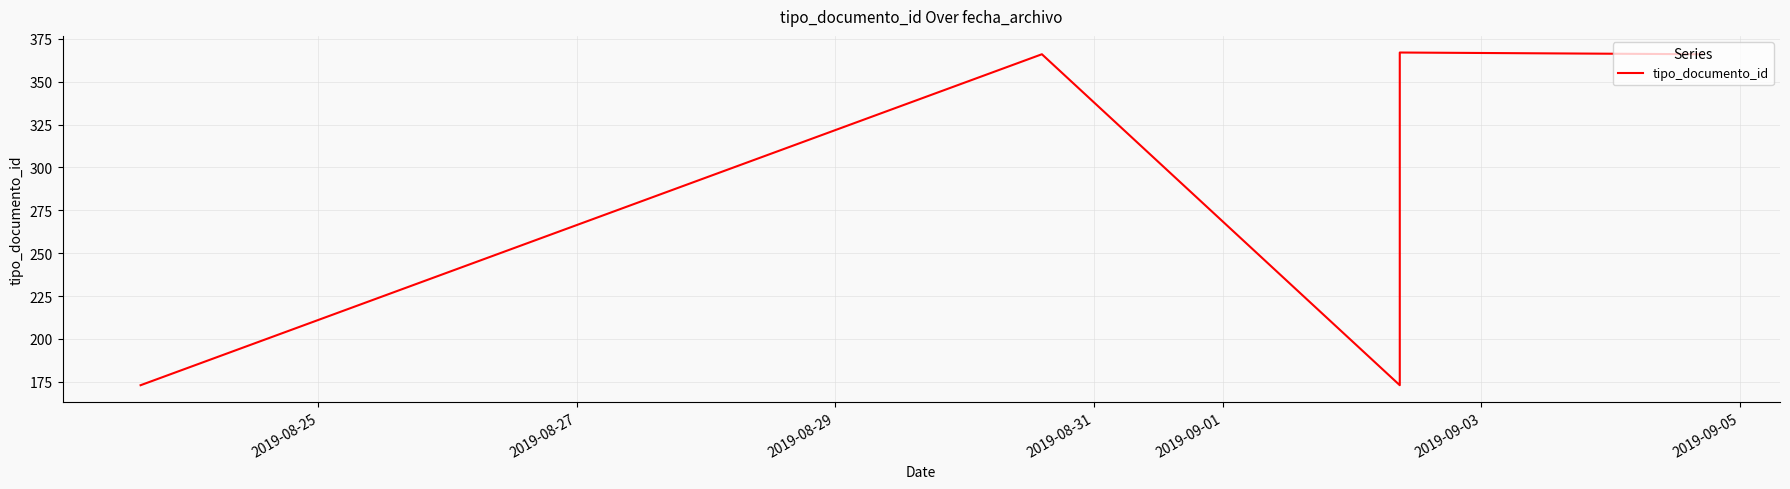

What is the difference between the maximum and second lowest values?

194